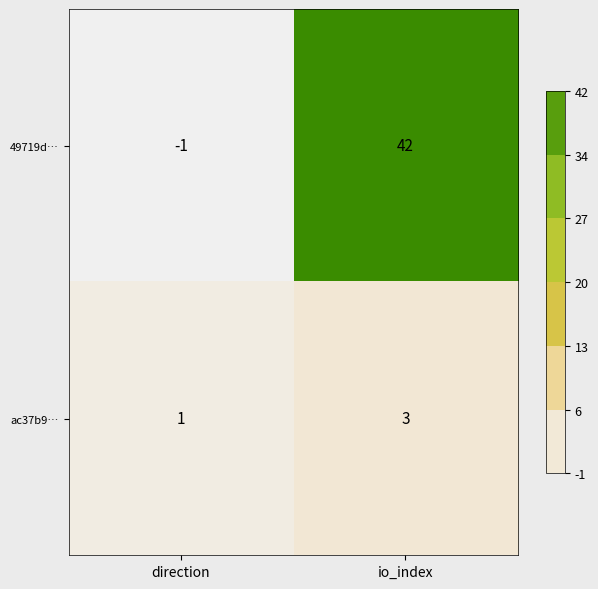

How many distinct data groups are displayed?

2